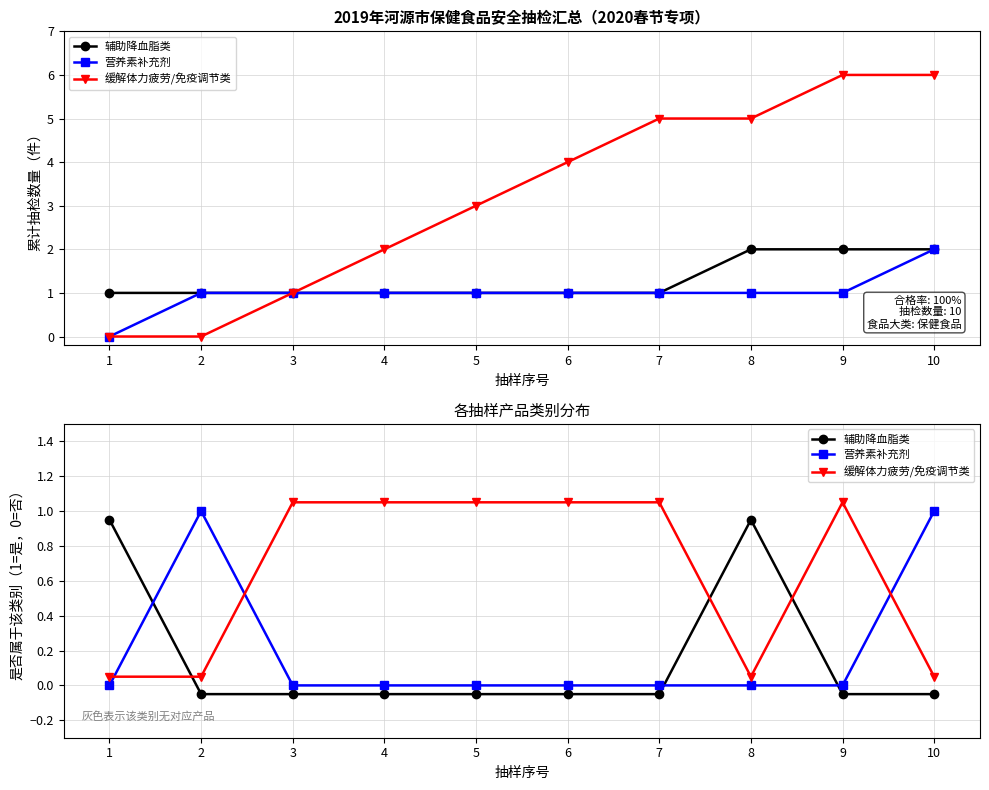

Between 8 and 5, which is larger?

8